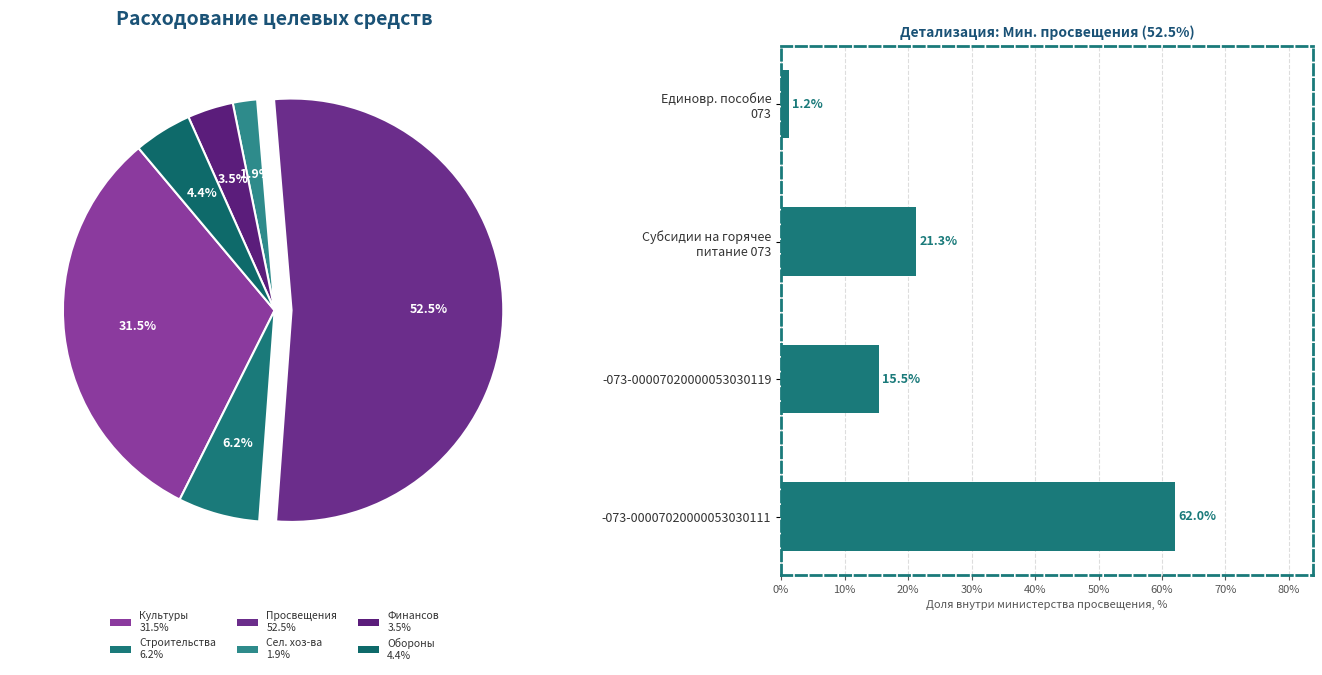

Approximately how many times larger is the value at Единовр. пособие 073 compared to -073-00007020000053030119?

0.1